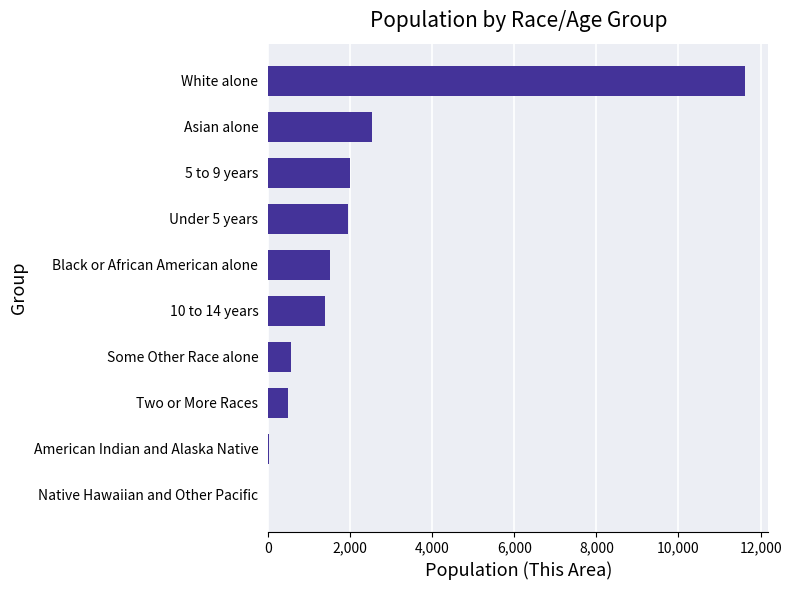

What is the change in value from Two or More Races to Asian alone?

+2049